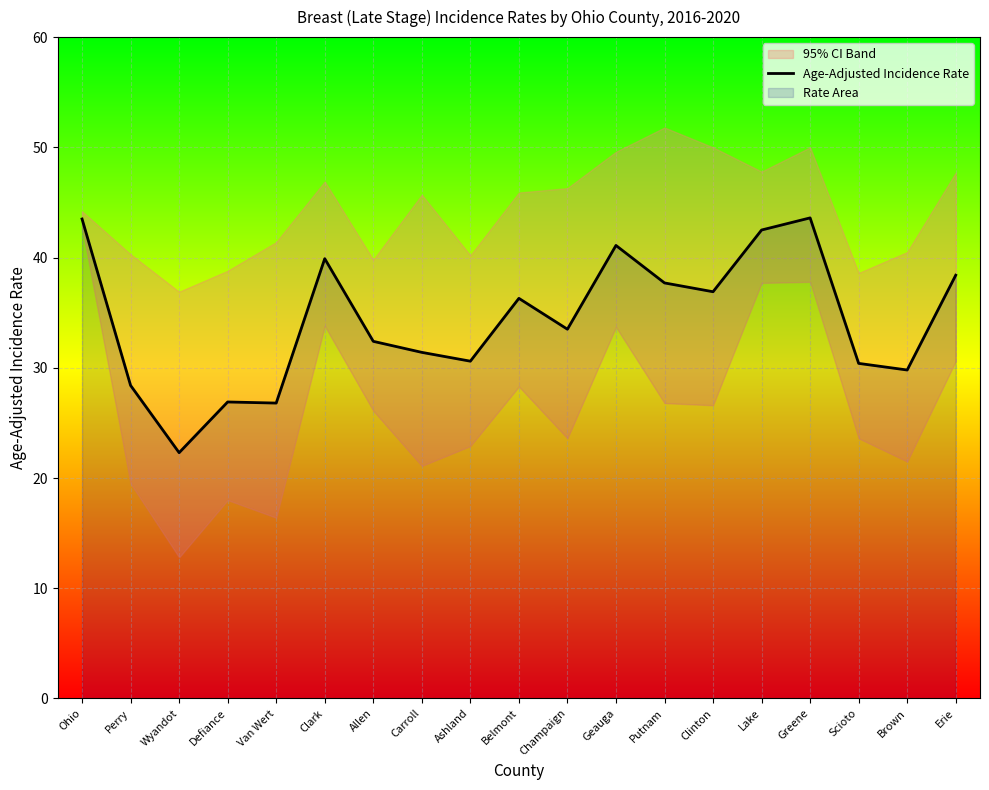

At which label is the value closest to 32?

Allen